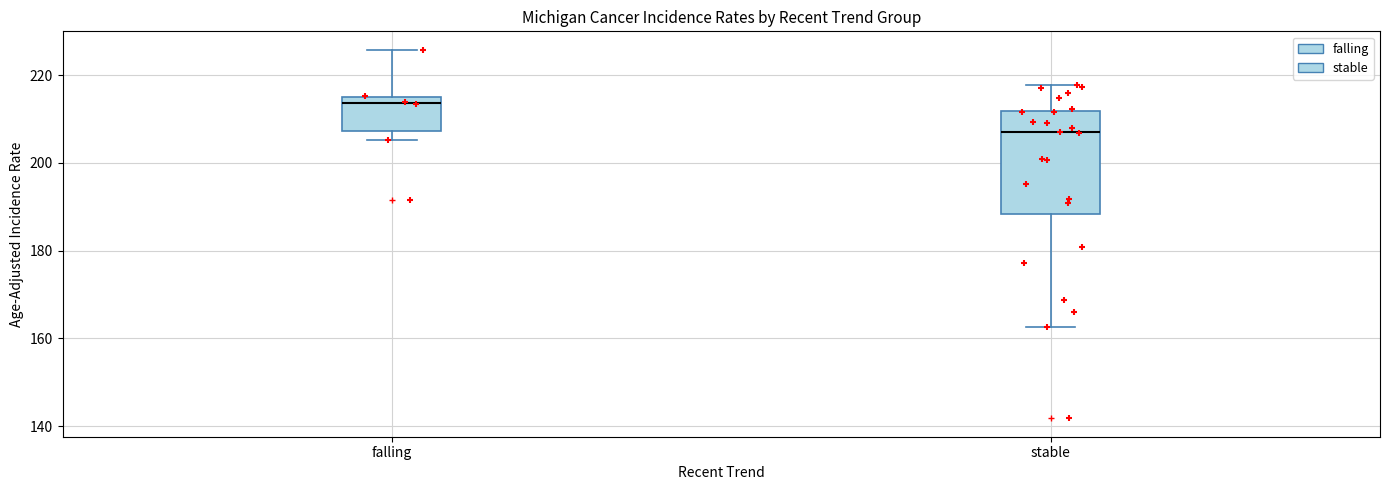

Reading left to right, transcribe this box plot: for each box, give where its median line is, the range the box spans, and where its two whiskers end, as read against the y-axis. The values are not printed on the chart, so give them approximately, as read against the axis.

falling: median 214 (just below the box's upper edge), box 208 to 214, whiskers 206 to 226
stable: median 206, box 188 to 212, whiskers 162 to 218